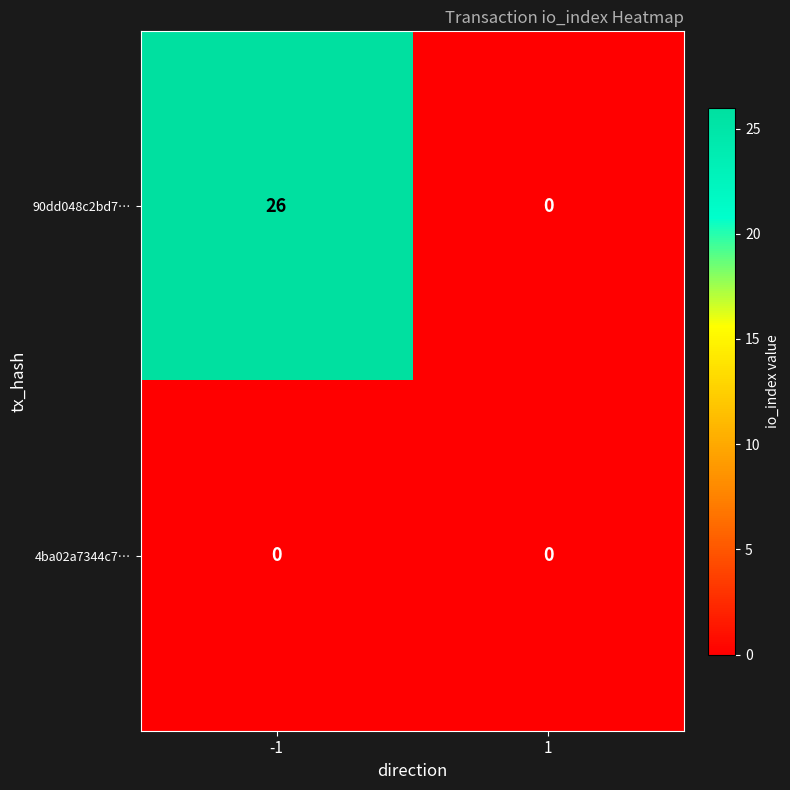

How many data points does each series have?

2